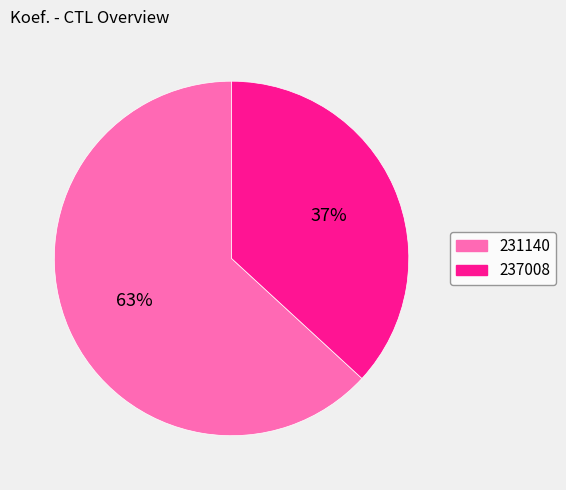

To the nearest percent, what is the combined percentage of 237008 and 231140?

100%